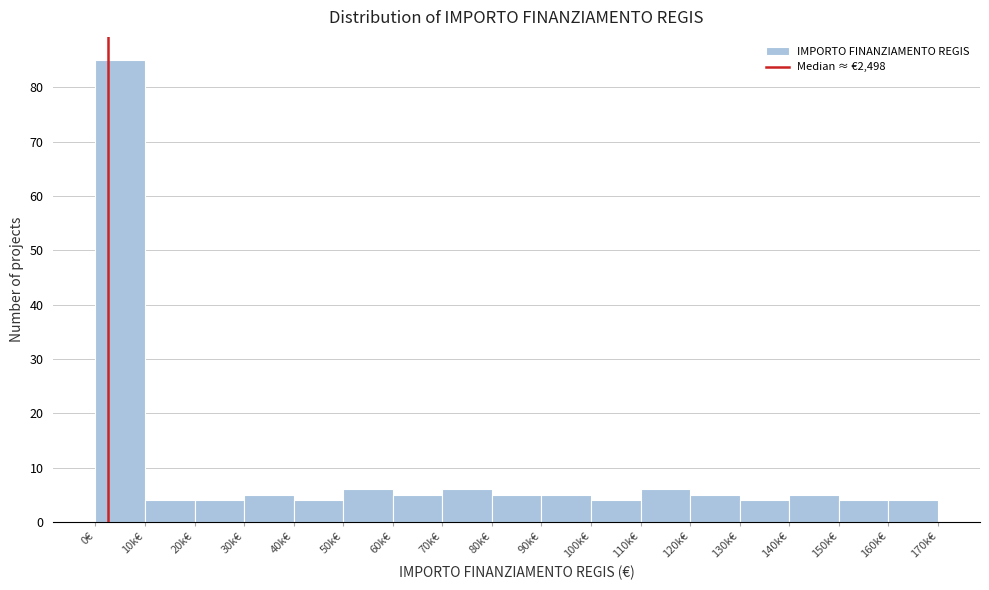

Reading left to right, list all the values displayed in this chart.

85	4	4	5	4	6	5	6	5	5	4	6	5	4	5	4	4